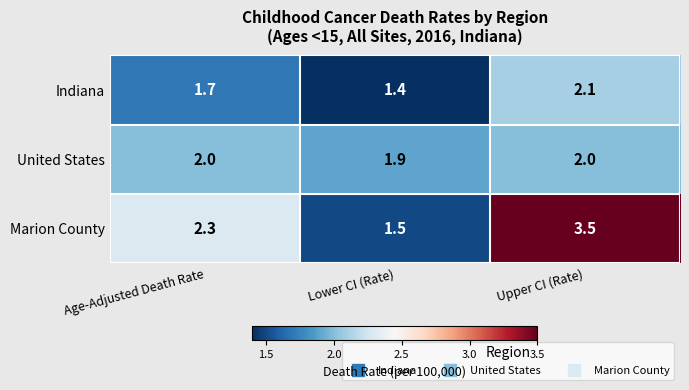

What value does the Marion County series have at Age-Adjusted Death Rate?

2.3